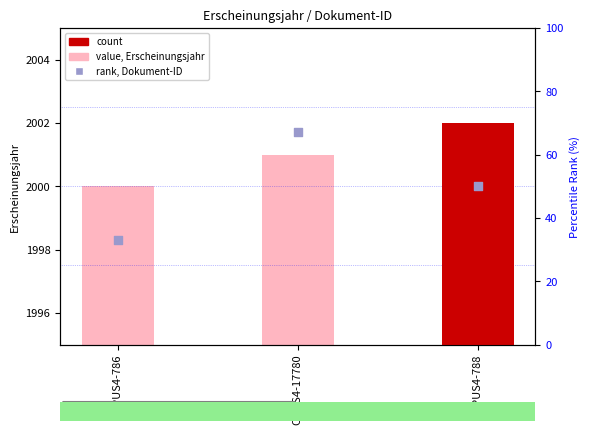

Is the value of rank, Detection Call = ABSENT at OPUS4-786 greater than the value of Erscheinungsjahr (value) at OPUS4-786?

No